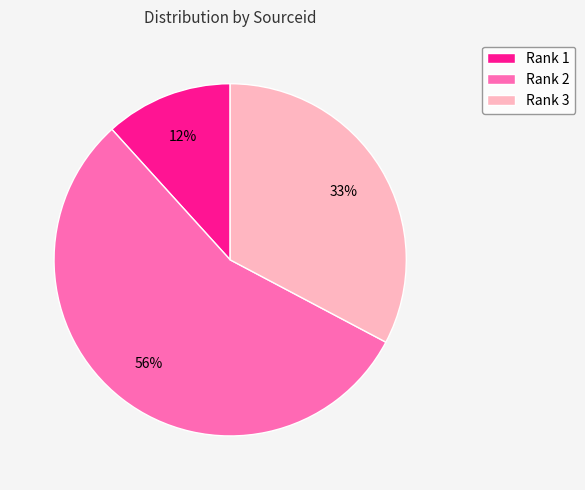

Approximately how many times larger is the value at Rank 1 compared to Rank 2?

0.2